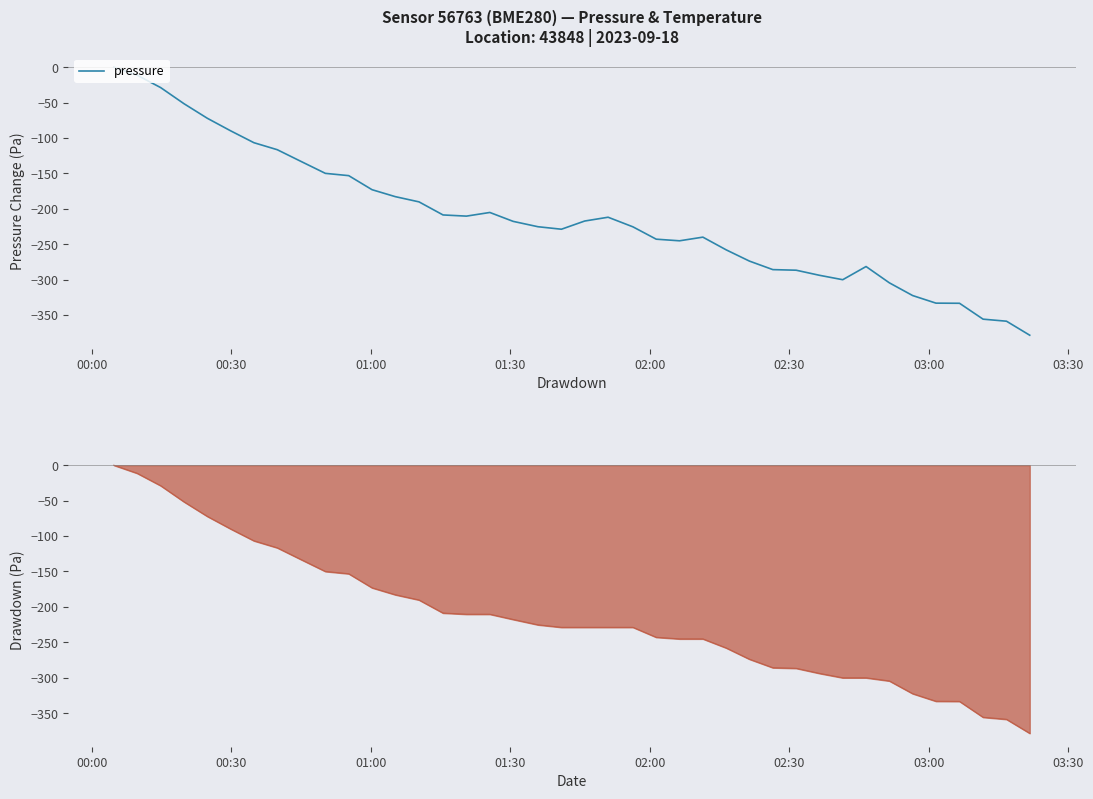

How many series are shown in this chart?

1